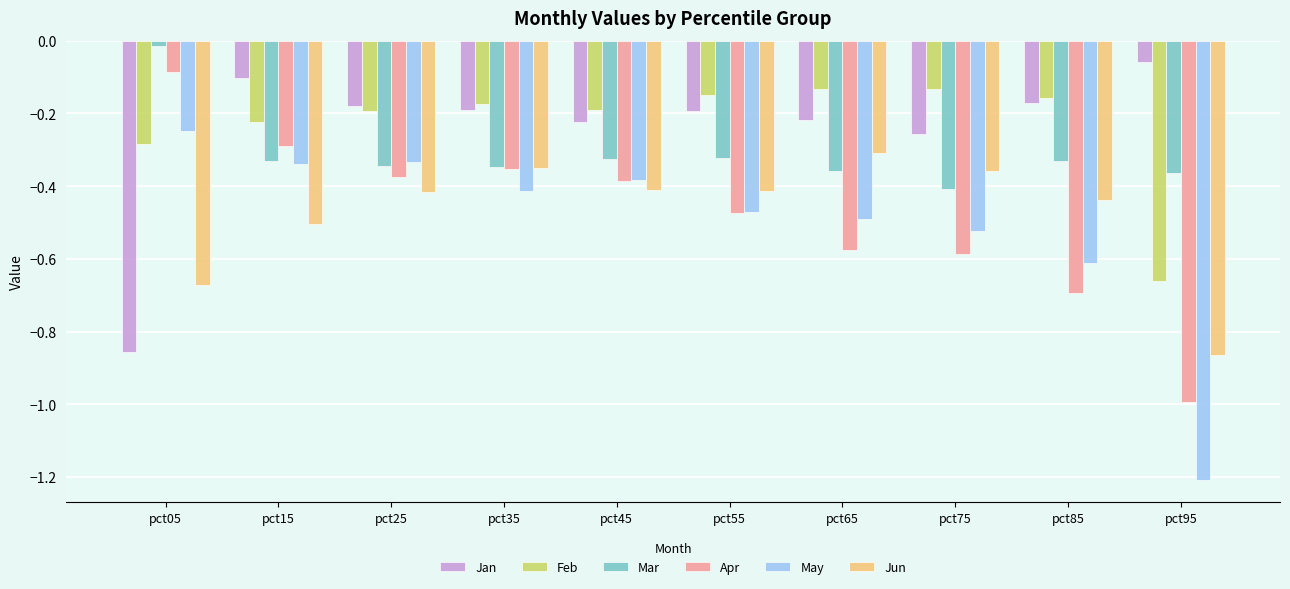

The value of May at pct35 is -0.6. True or false?

False